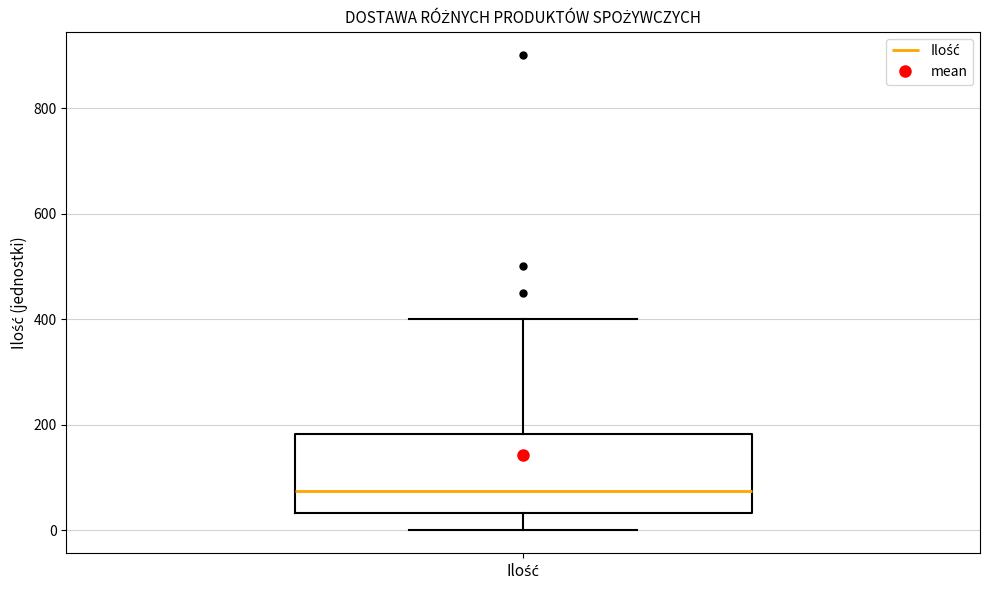

Read this box plot against the y-axis: the position of the median line, the range covered by the box, and the ends of both whiskers. The values are not printed on the chart, so give them approximately, as read against the axis.

median 80, box 40 to 180, whiskers 0 to 400